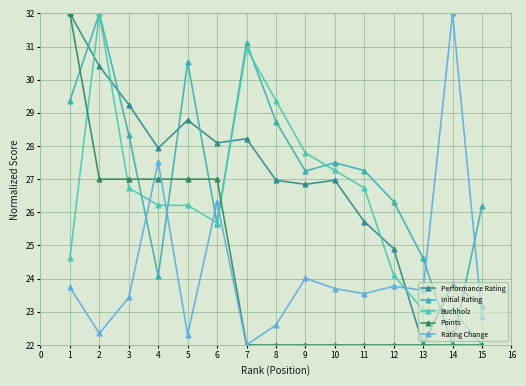

How many data points does each series have?

15